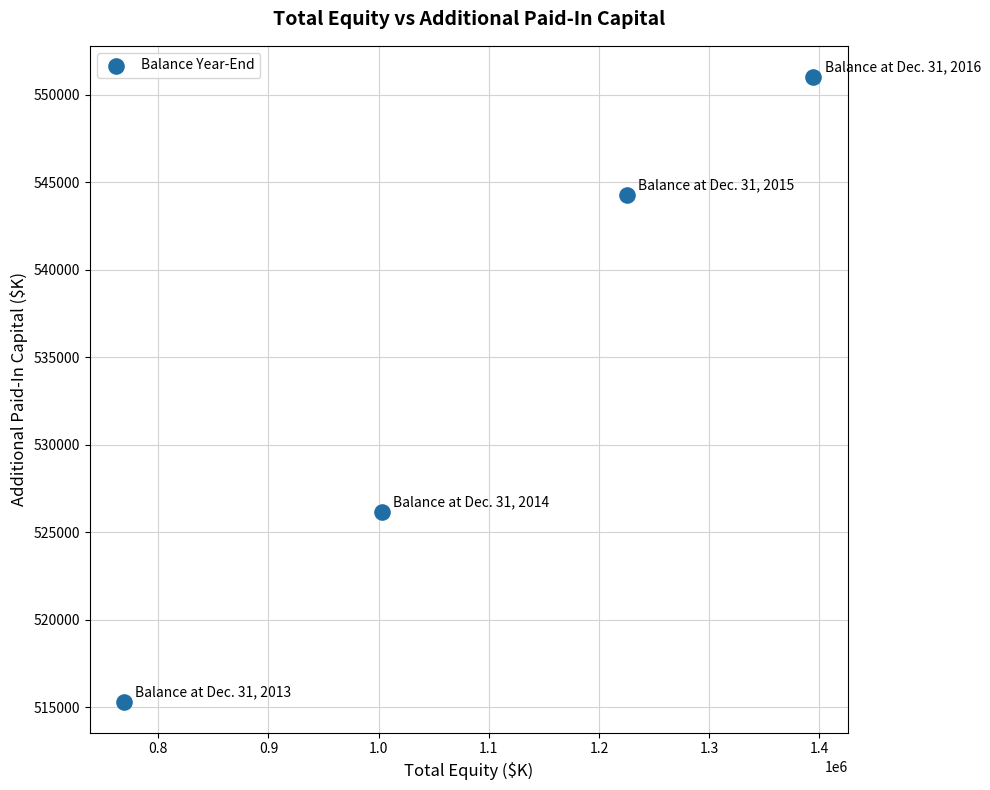

What is the average X value?

1098027